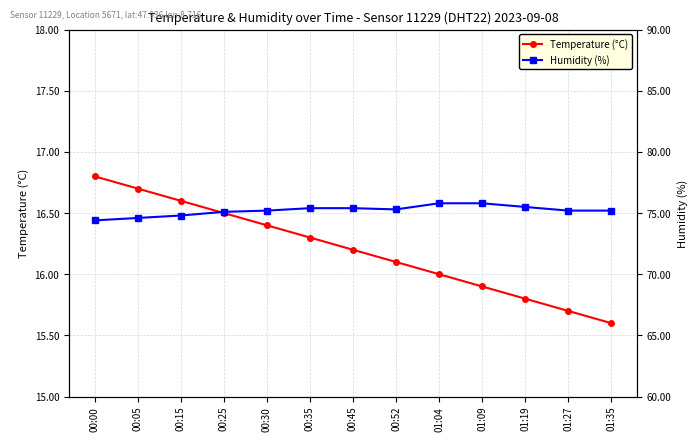

At 00:30, list the series in order from smallest to largest.

Temperature (°C), Humidity (%)